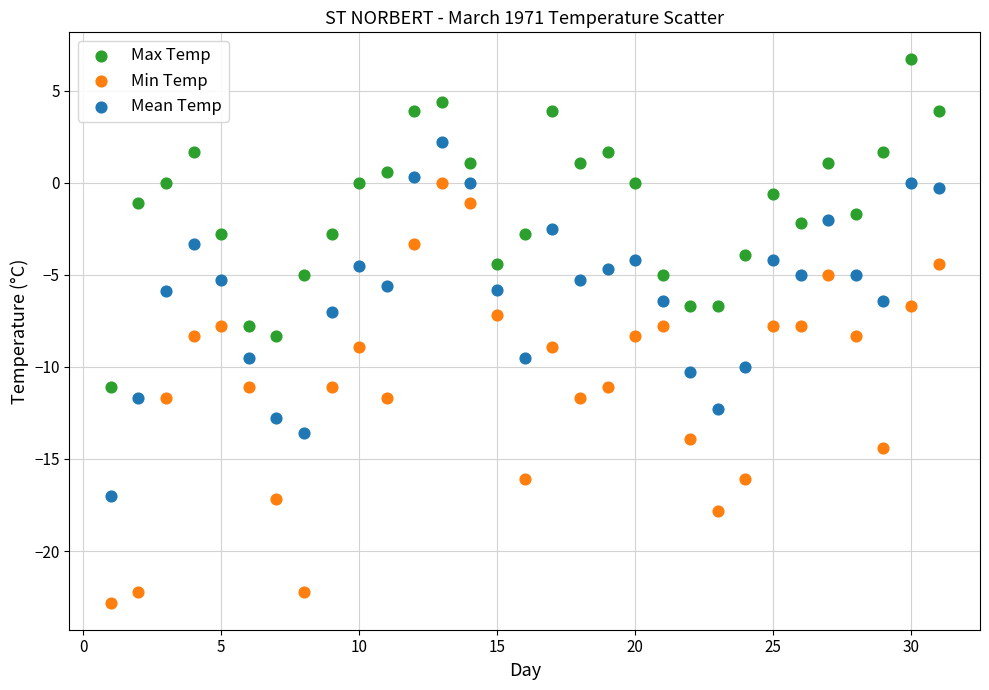

Across all data points, what is the range of X values (max minus min)?

30.0